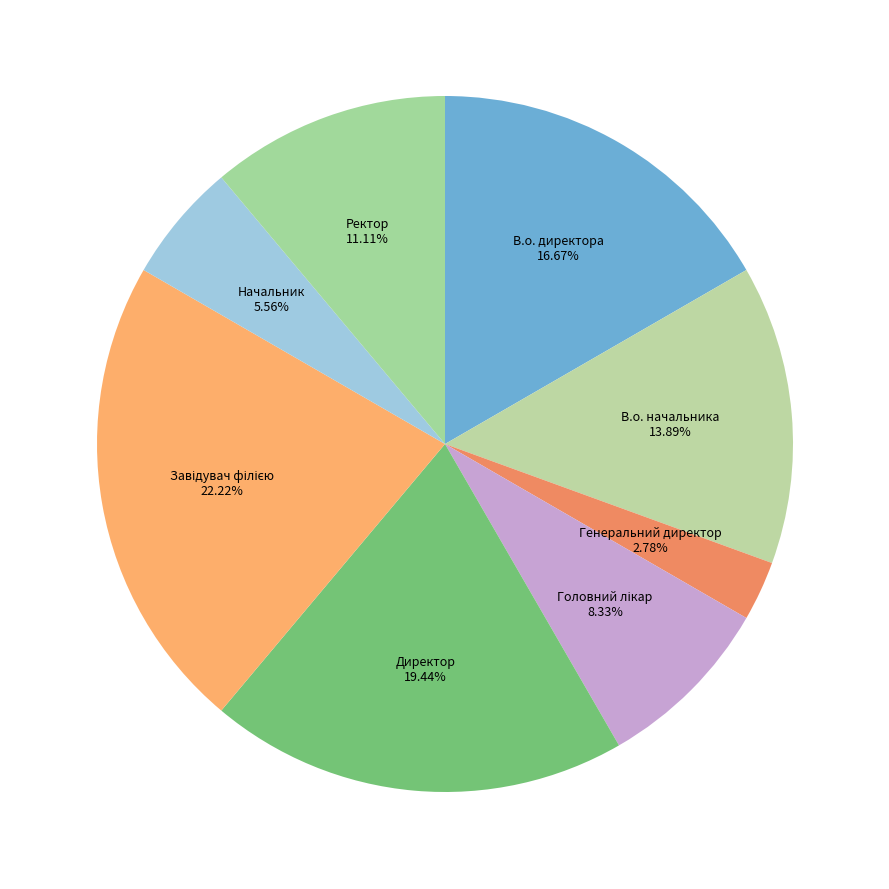

Is it true that Начальник is 6% of the pie?

True